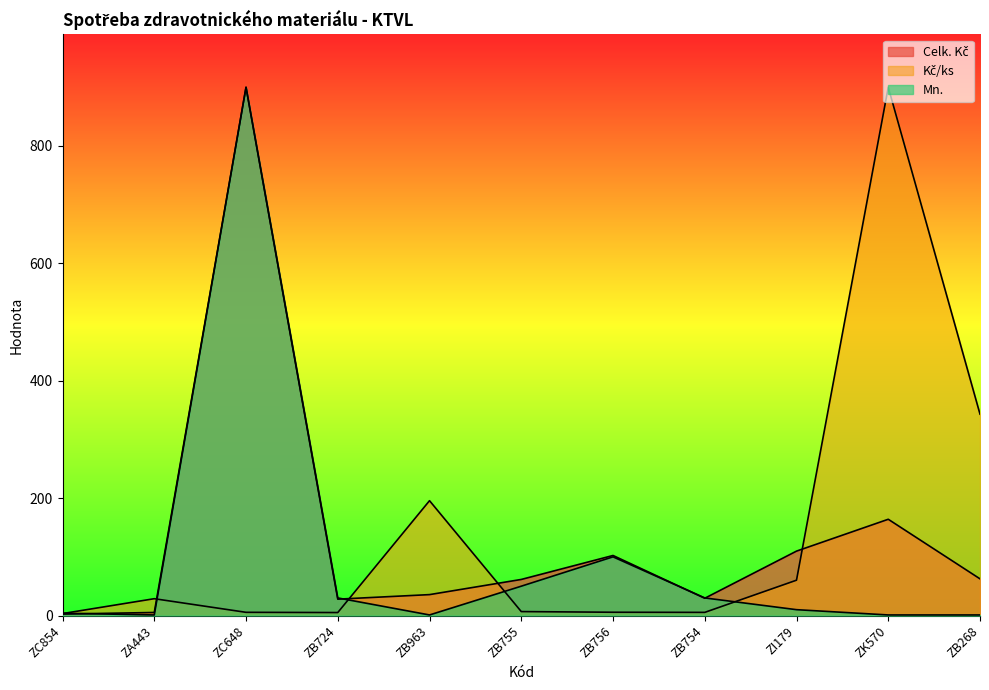

Where does the Mn. series first go above 10?

ZC648